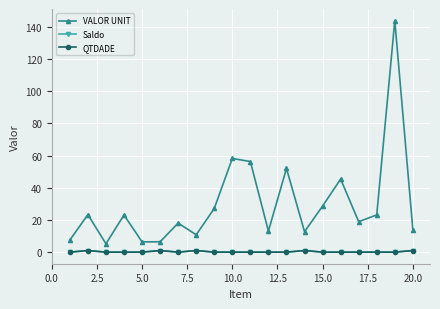

True or false: QTDADE has more than 0 interior local peaks.

True